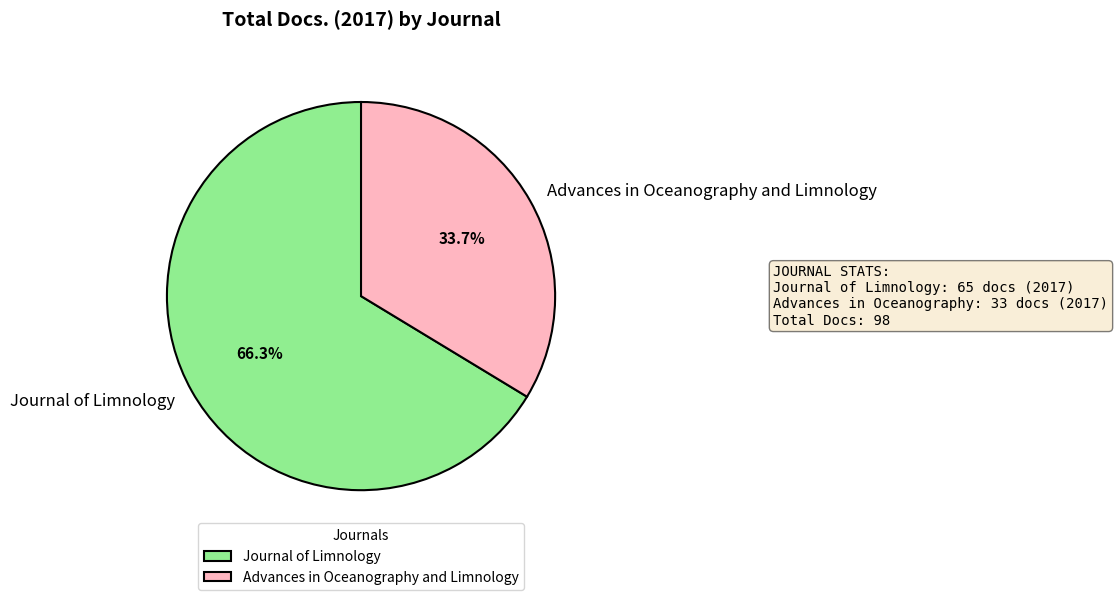

What is the largest slice in the pie chart?

Journal of Limnology